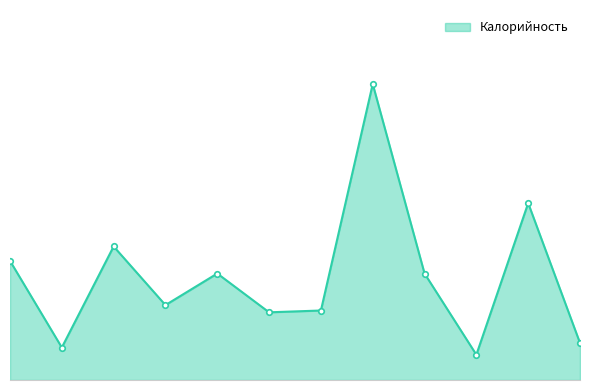

Reading left to right, list all the values displayed in this chart.

132	36	148	83	118	75	77	328	118	28	196	41